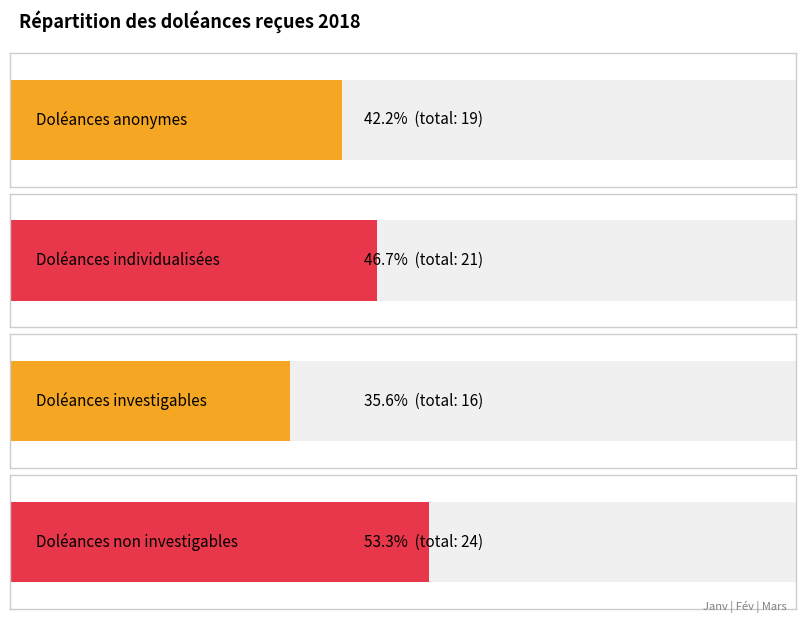

What position from the left is Mars?

3